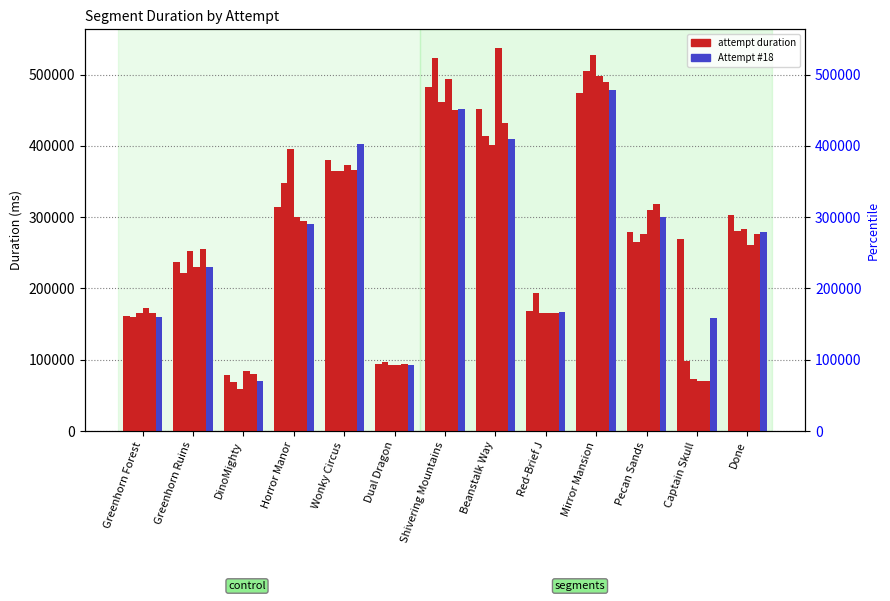

At which category does the chart reach its minimum across all series?

DinoMighty